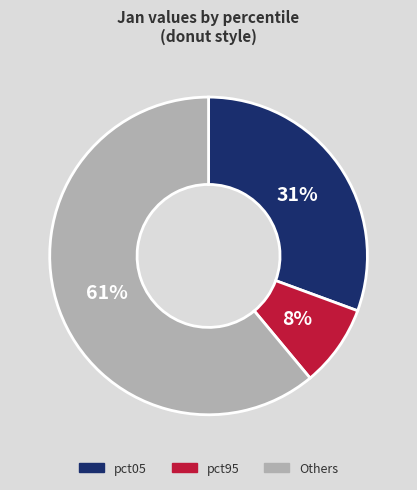

Is pct95 the majority of the pie?

No